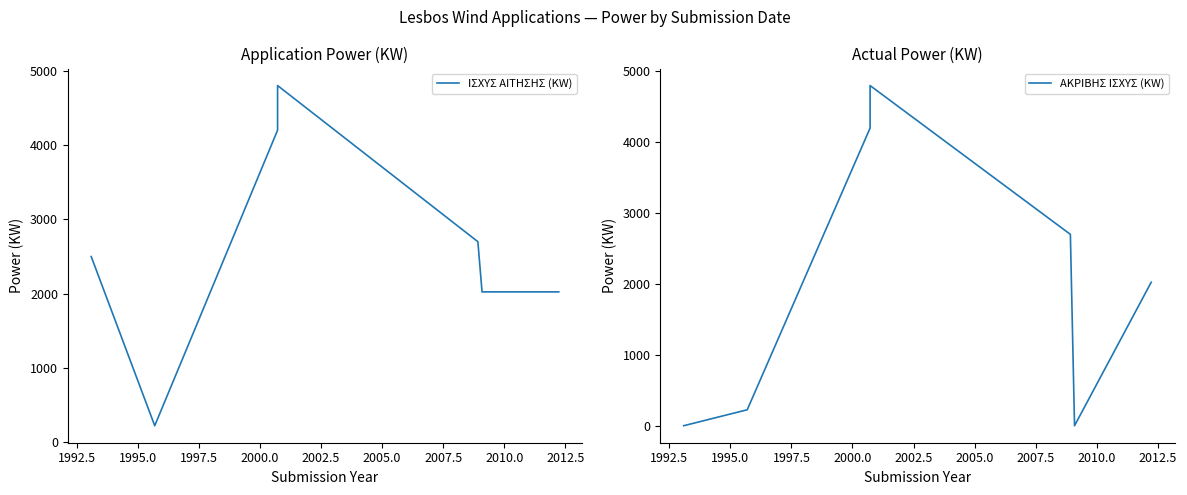

How many data points in ΙΣΧΥΣ ΑΙΤΗΣΗΣ (KW) are less than 2500?

3